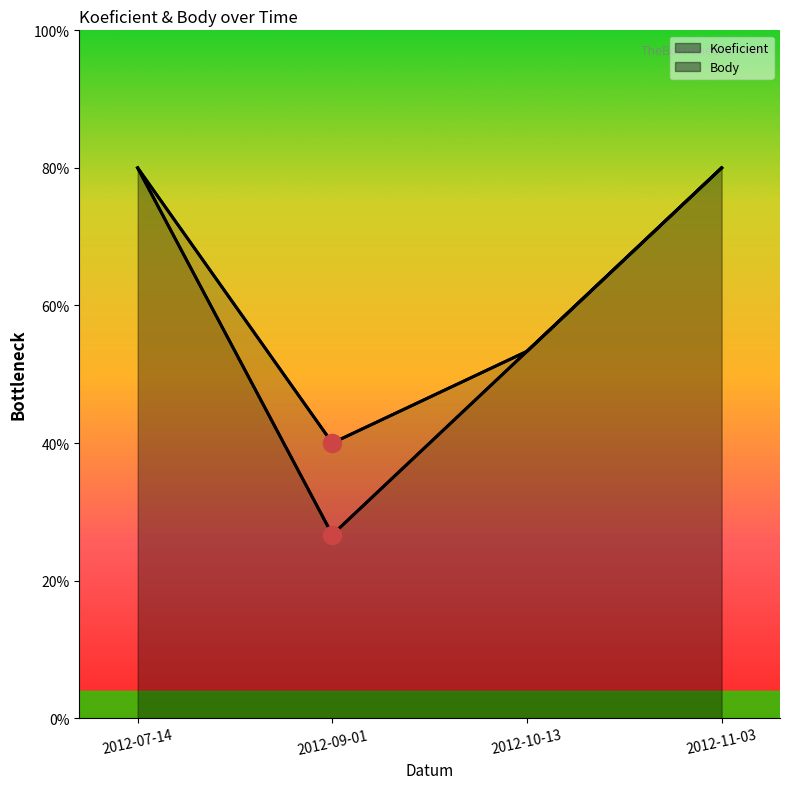

What position from the left is 2012-07-14?

1